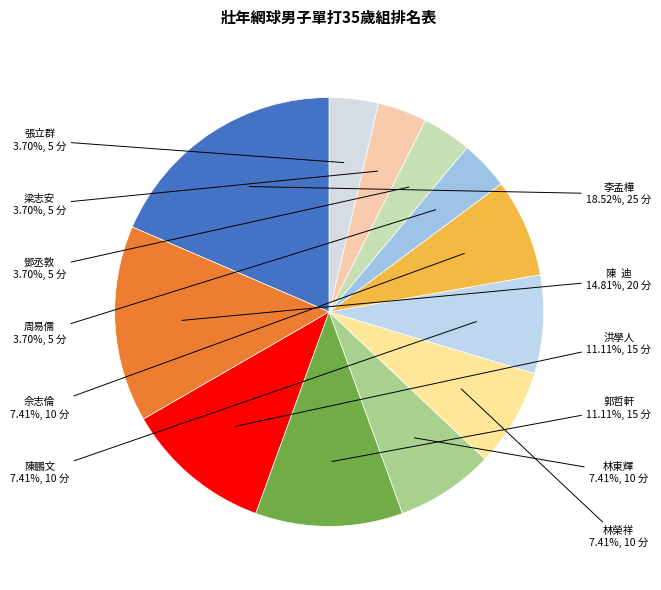

Which has a higher value, 佘志倫 or 鄧丞敦?

佘志倫